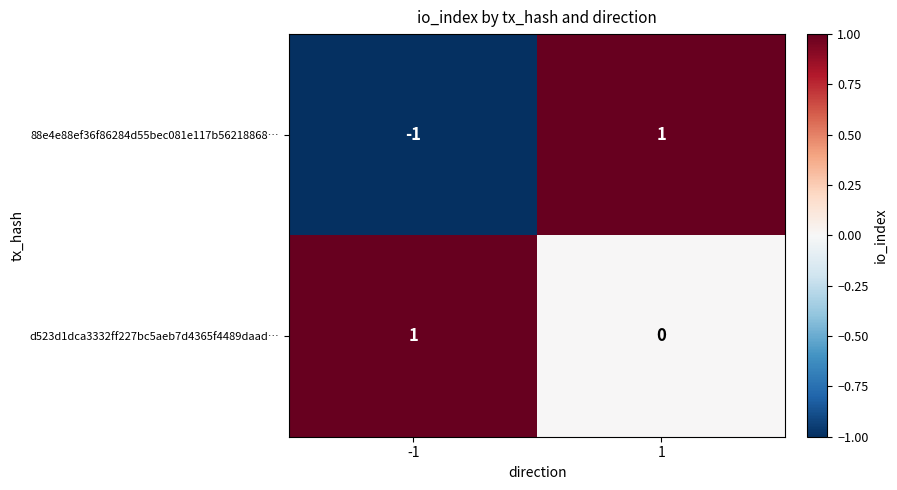

Which series has the largest total across all categories?

d523d1dca3332ff227bc5aeb7d4365f4489daad…